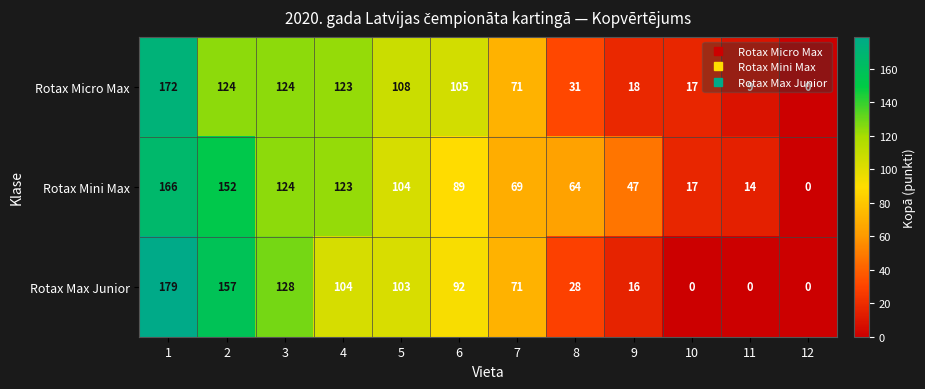

What is the difference between the Rotax Mini Max values at 4 and 1?

43